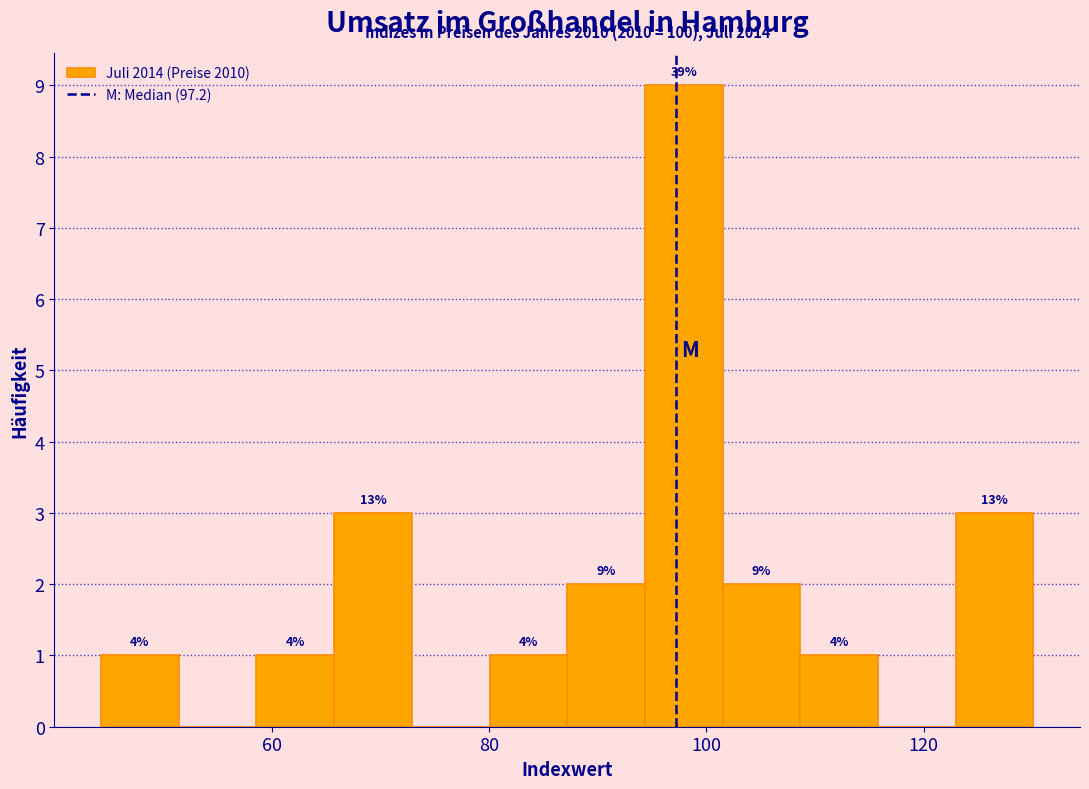

Around what value on the x-axis is the tallest bar? Give the approximate position of its centre, as read against the axis.

98